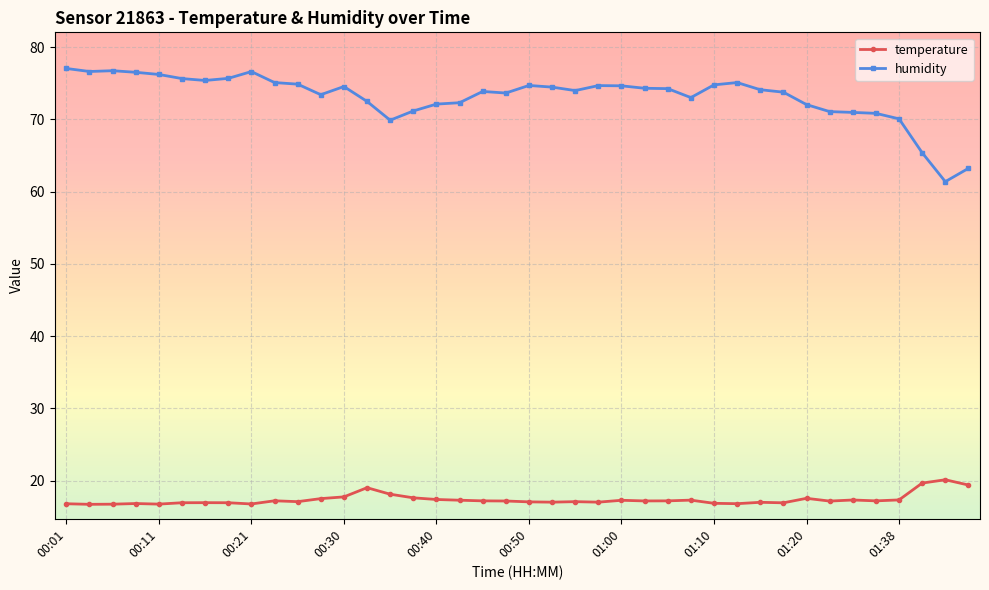

At how many categories does at least one series exceed 40?

40